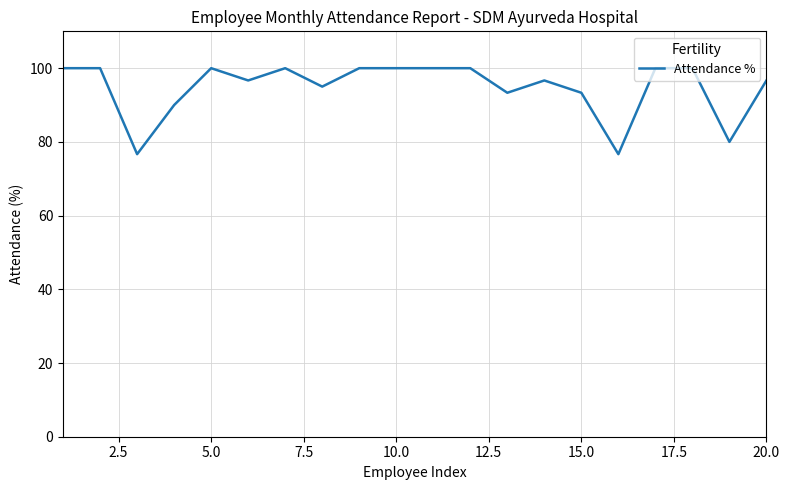

Reading left to right, what are all the values shown in this chart?

100.0	100.0	76.7	90.0	100.0	96.7	100.0	95.0	100.0	100.0	100.0	100.0	93.3	96.7	93.3	76.7	100.0	100.0	80.0	96.7